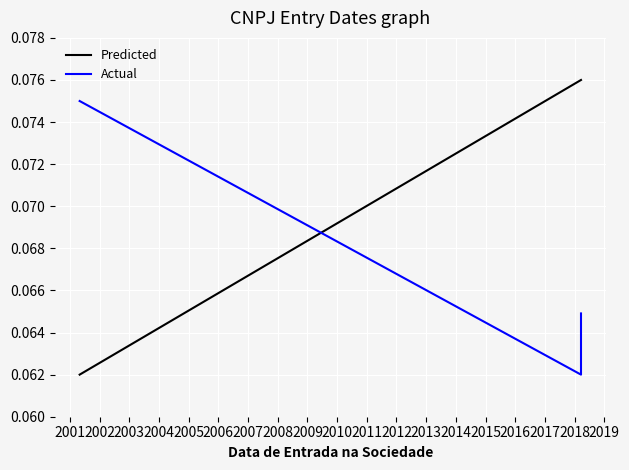

Which series has the widest spread of values?

Predicted